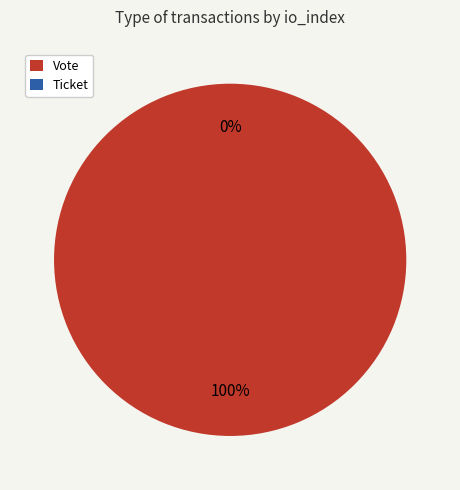

Which slice is the largest?

Vote